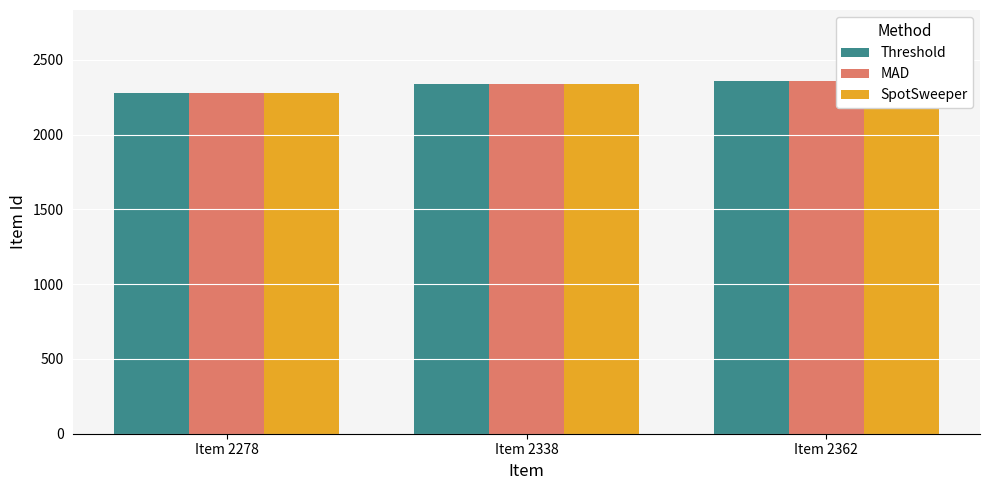

How many bars are there in total?

9